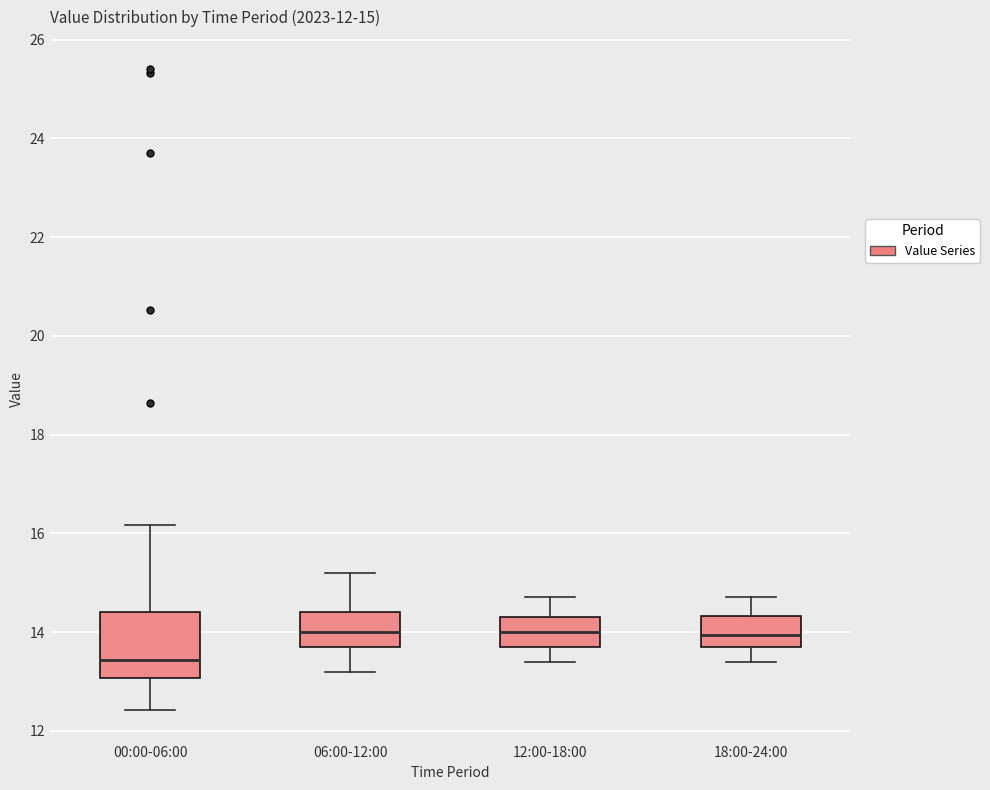

Comparing the boxes themselves (not the whiskers), which one is the tallest?

00:00-06:00